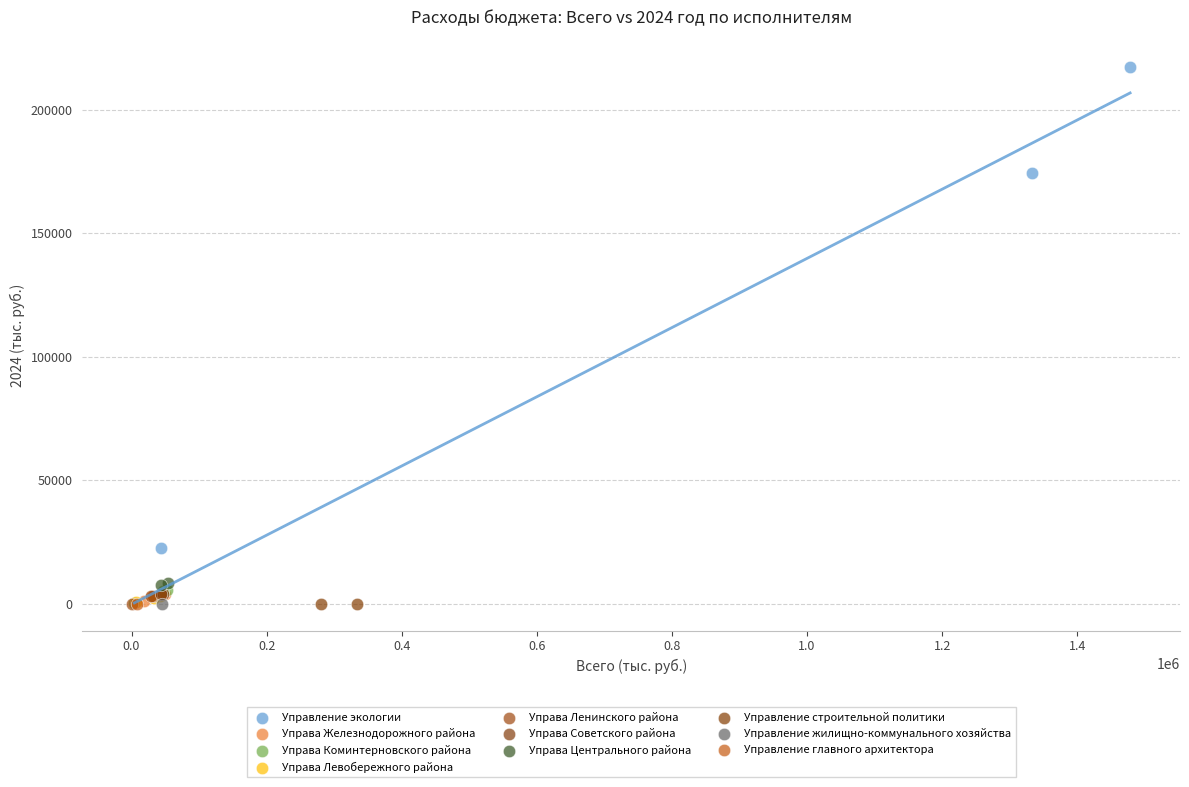

What are all the series names shown in the legend?

Управление экологии, Управа Железнодорожного района, Управа Коминтерновского района, Управа Левобережного района, Управа Ленинского района, Управа Советского района, Управа Центрального района, Управление строительной политики, Управление жилищно-коммунального хозяйства, Управление главного архитектора